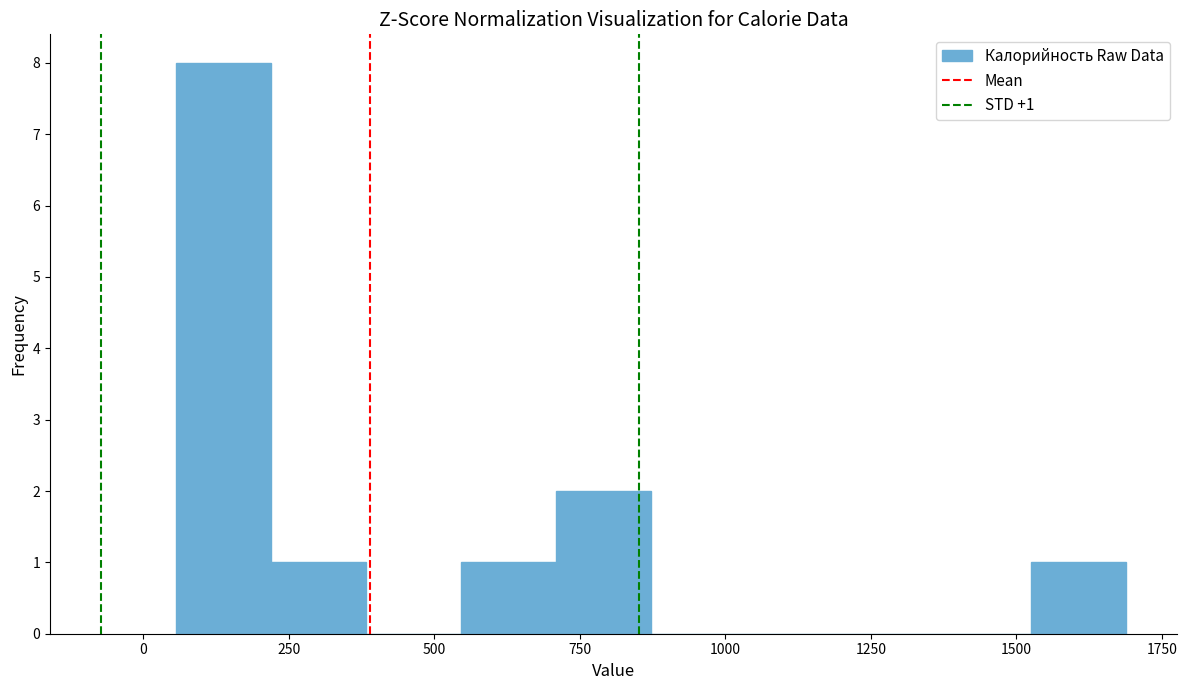

Around what value on the x-axis is the tallest bar? Give the approximate position of its centre, as read against the axis.

150